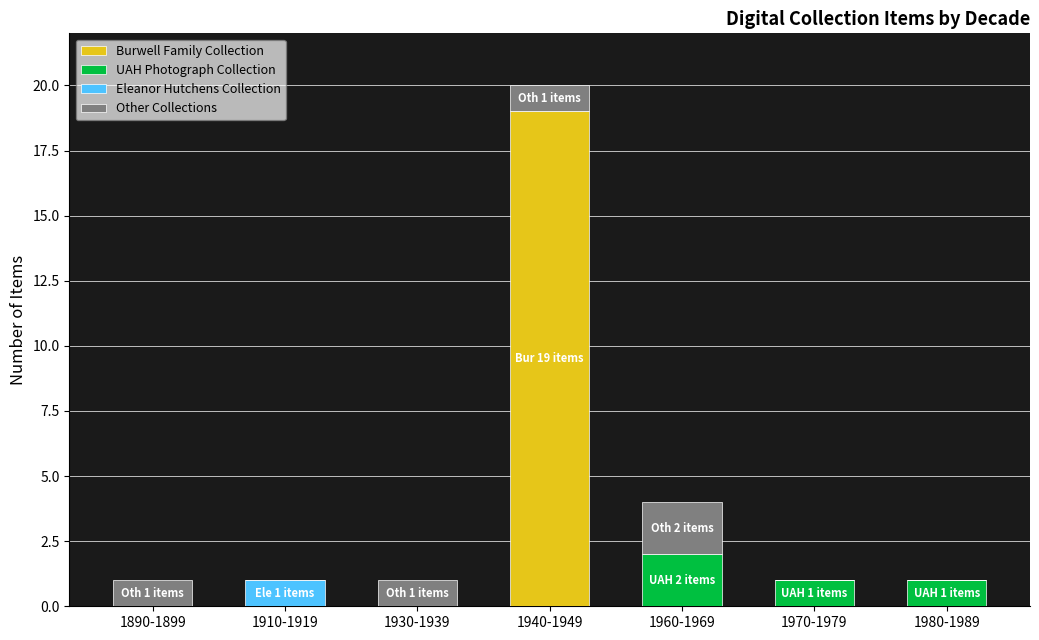

Which category has the highest value in the Burwell Family Collection series?

1940-1949